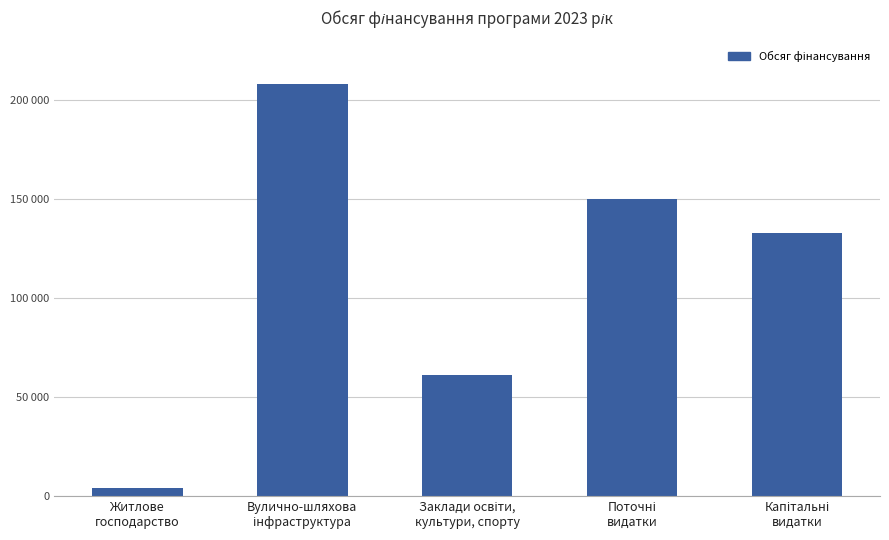

Reading left to right, transcribe all the data shown in this chart.

Житлове
господарство=3905	Вулично-шляхова
інфраструктура=208025	Заклади освіти,
культури, спорту=60900	Поточні
видатки=150000	Капітальні
видатки=132830